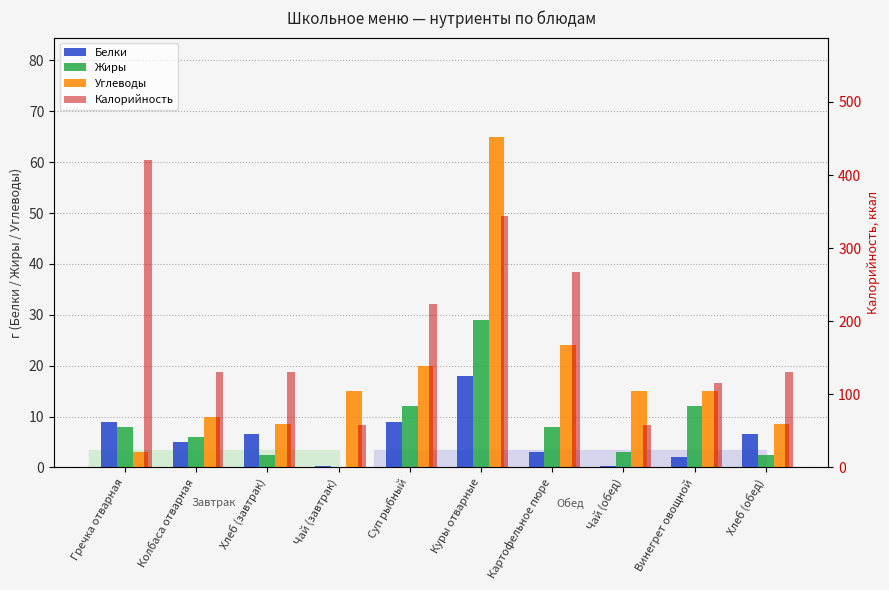

Rank the series by their maximum value, from highest to lowest.

Калорийность, Углеводы, Жиры, Белки